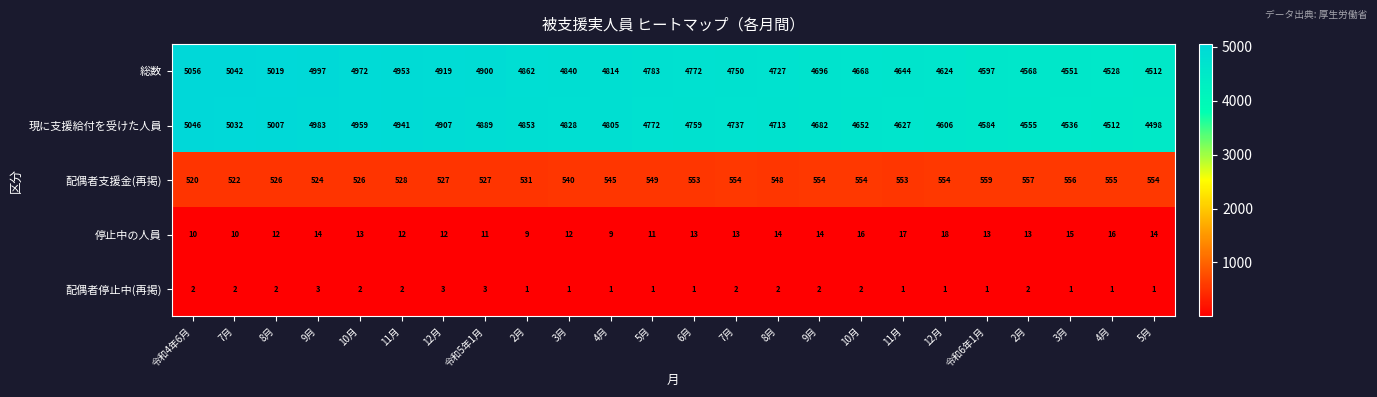

How many values in the 配偶者支援金(再掲) series are below 549?

12